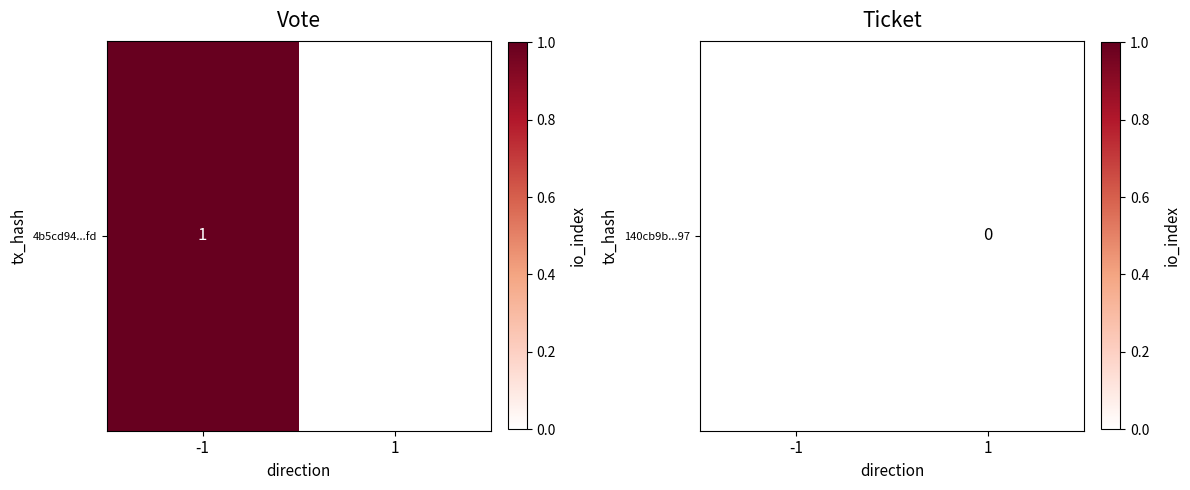

Which has a higher value, 1 or -1?

-1